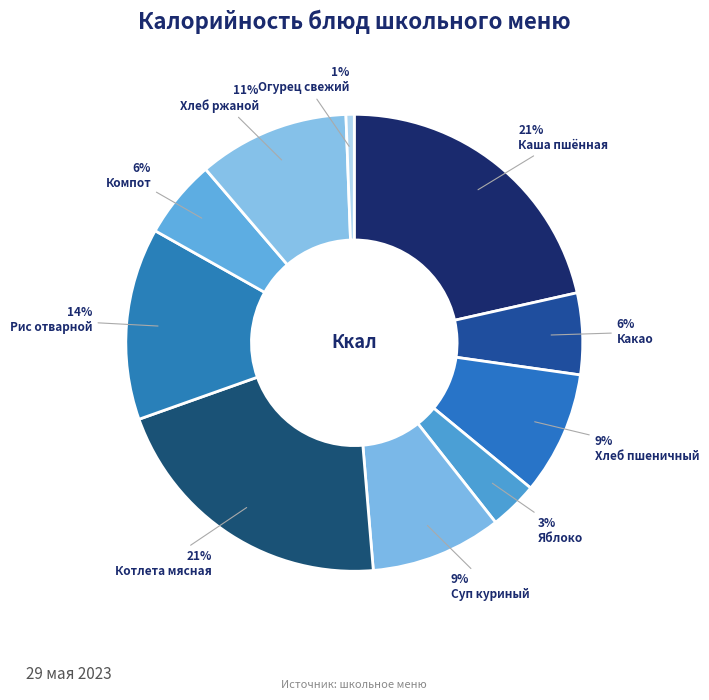

Does any single category account for the majority?

No